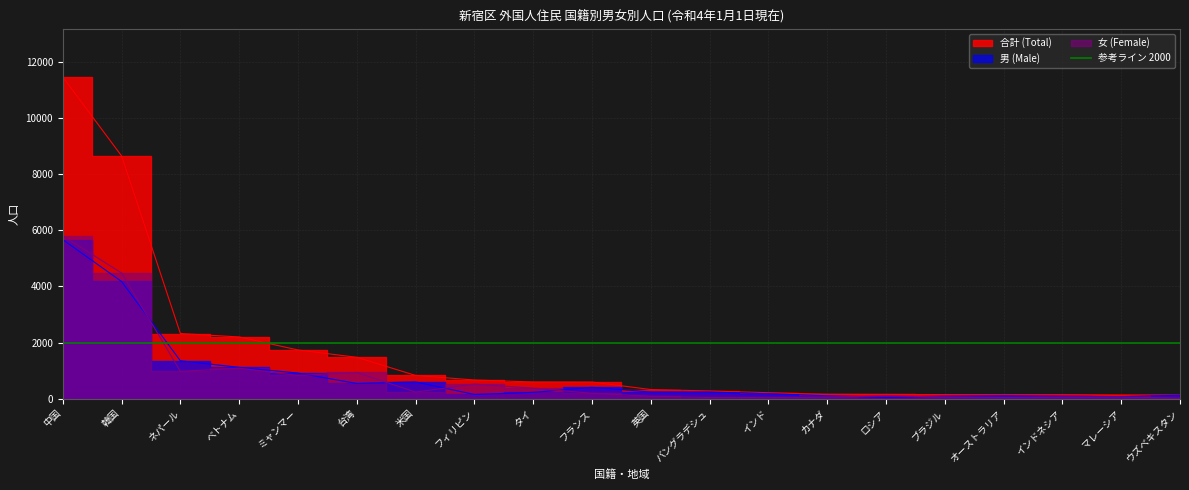

What is the average value of the 女 series?

796